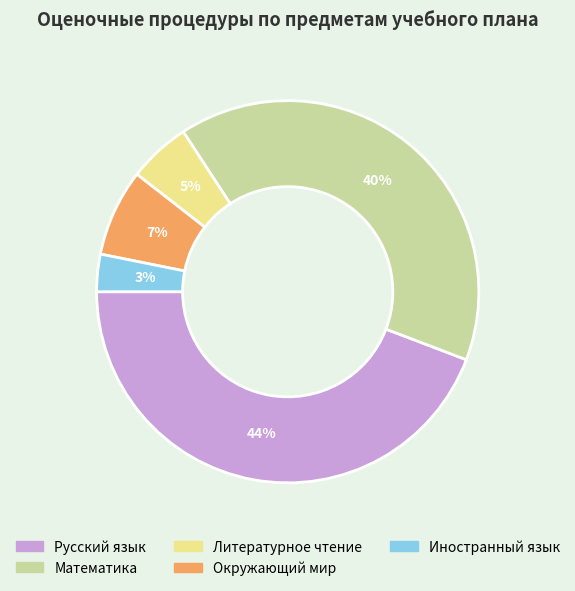

How many segments does this pie chart have?

5